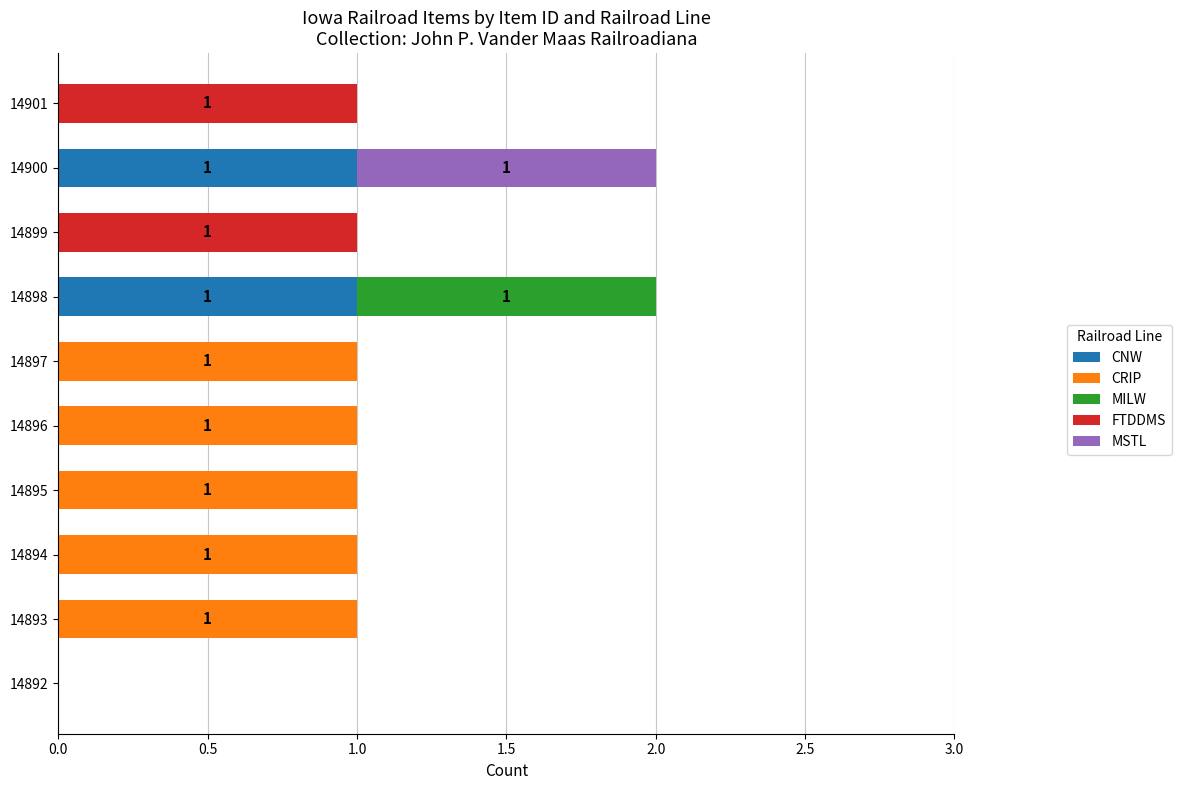

The CNW series shows 1 at 14894. True or false?

False